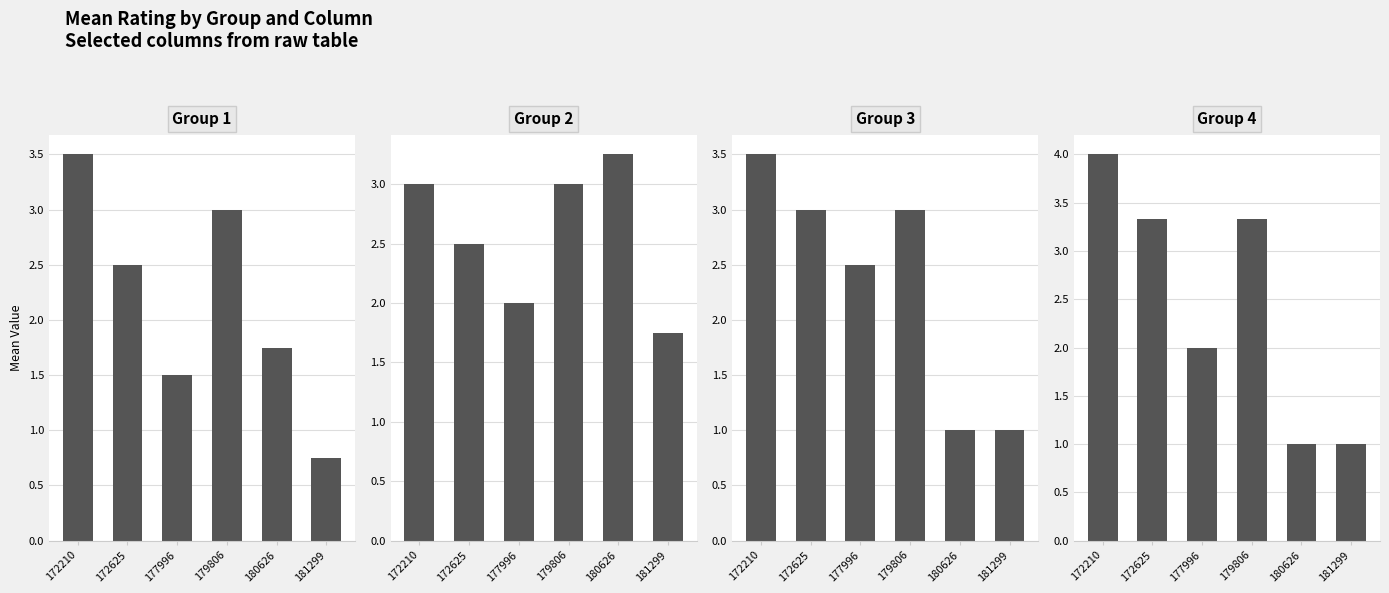

Is it true that Group 4 equals 0.8 at 177996?

False